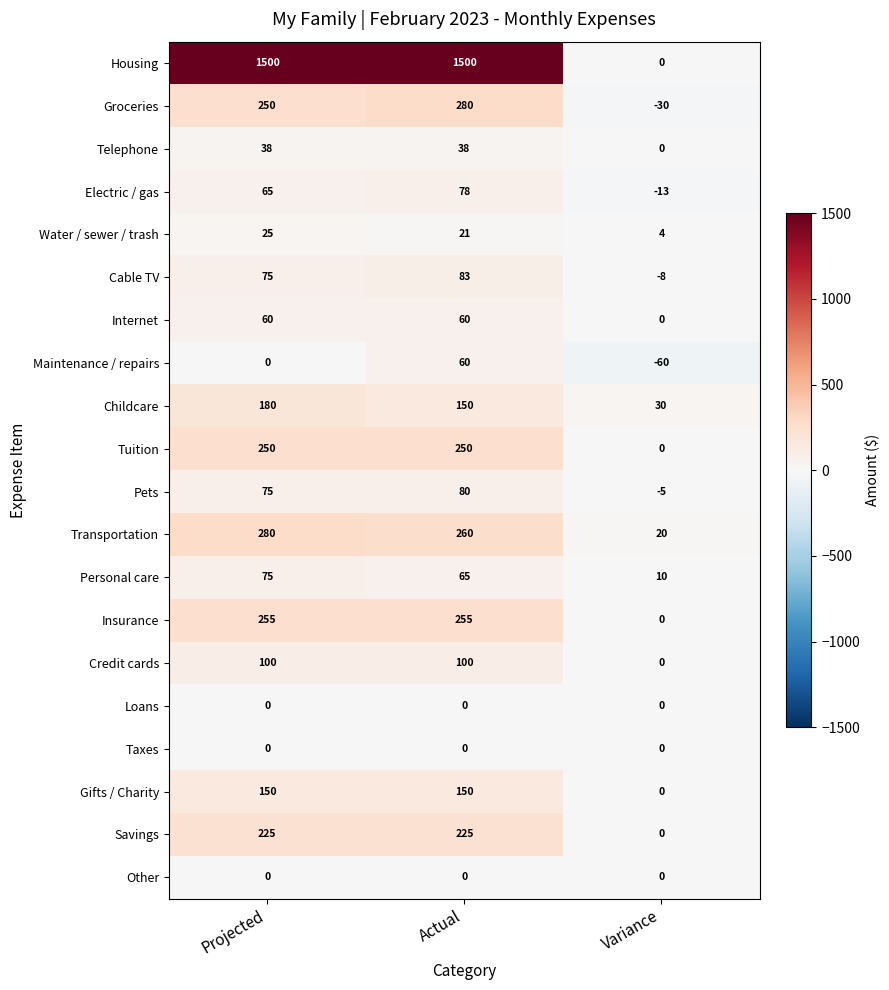

How many Insurance values are between 0 and 255?

3